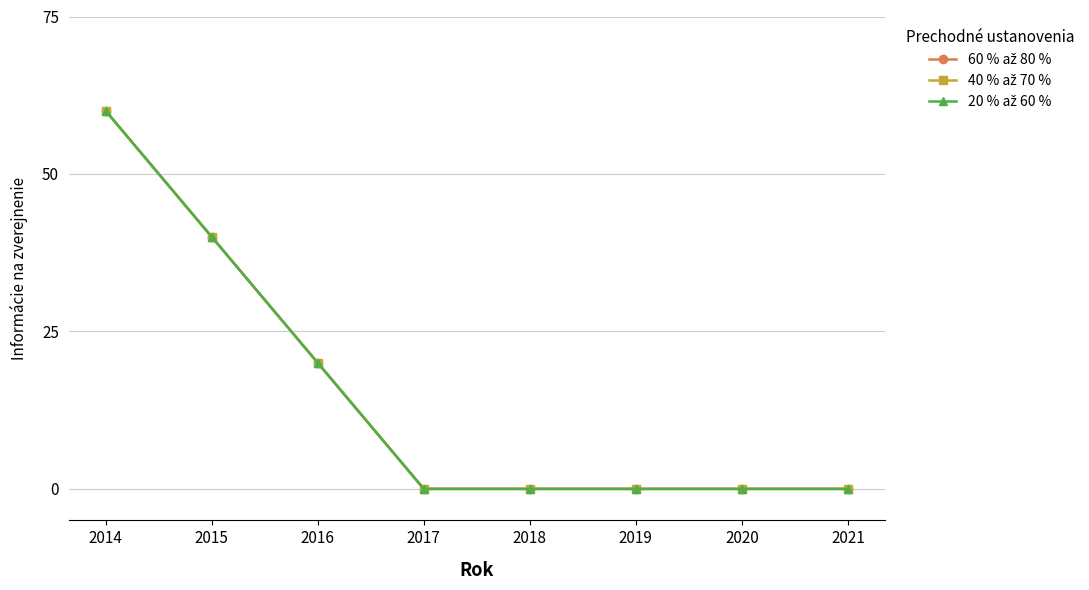

Does the chart have visible grid lines?

Yes